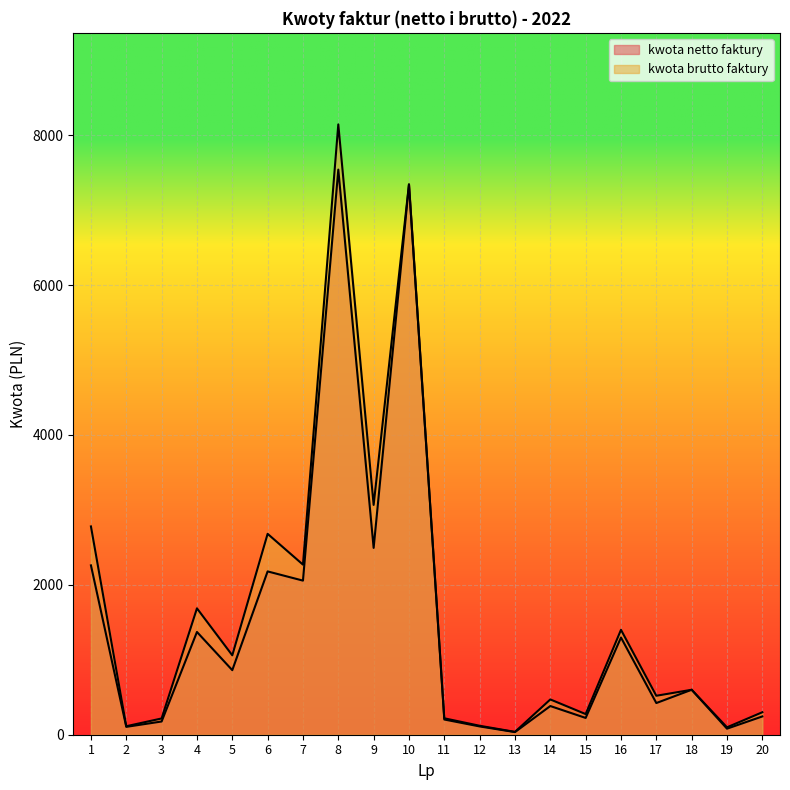

How many data points in kwota netto faktury are less than 600?

10